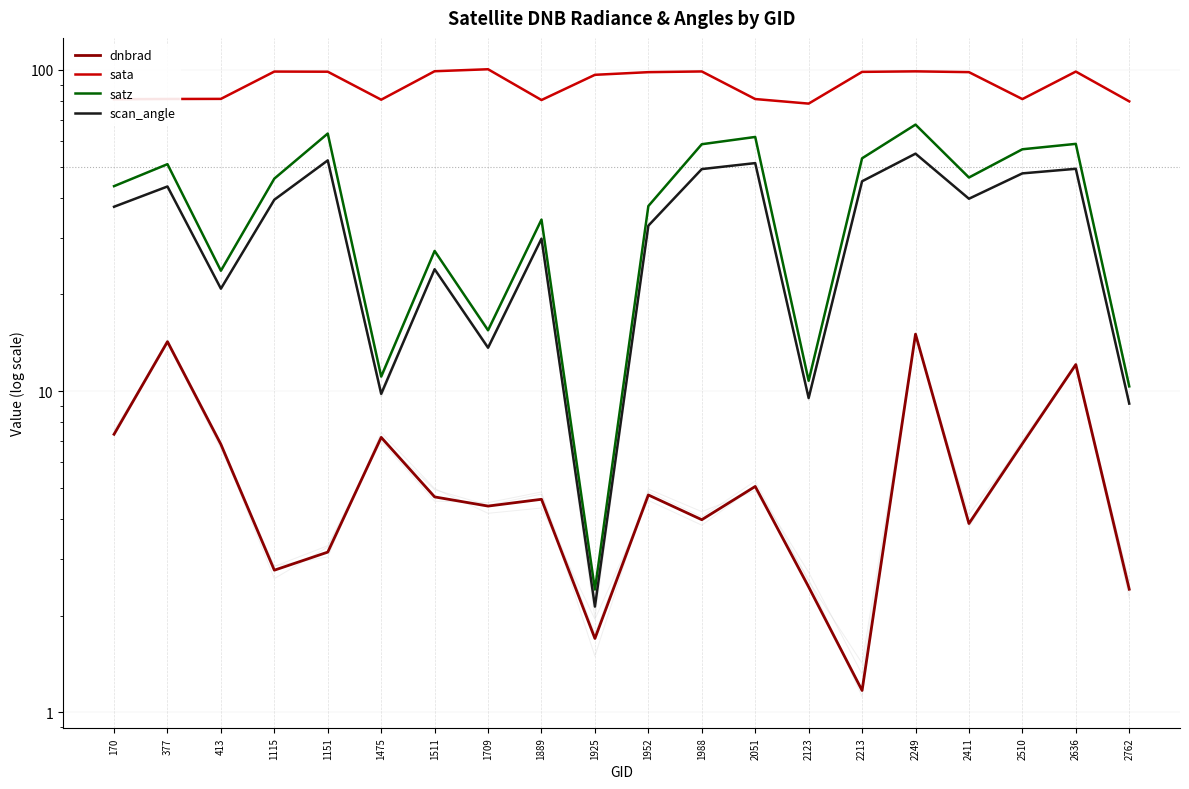

Rank the series by their maximum value, from highest to lowest.

sata, satz, scan_angle, dnbrad